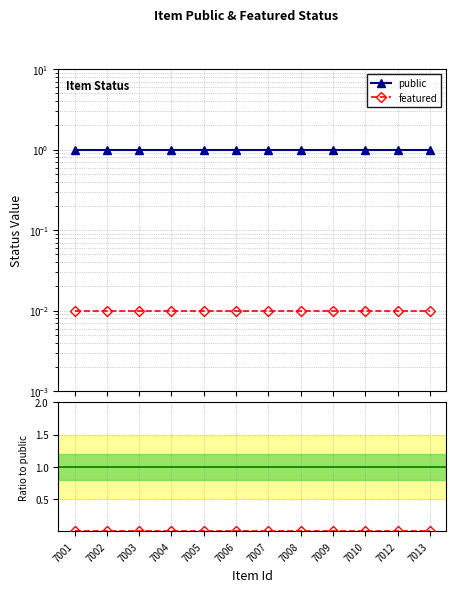

Which has a higher value, 7013 or 7003?

7013